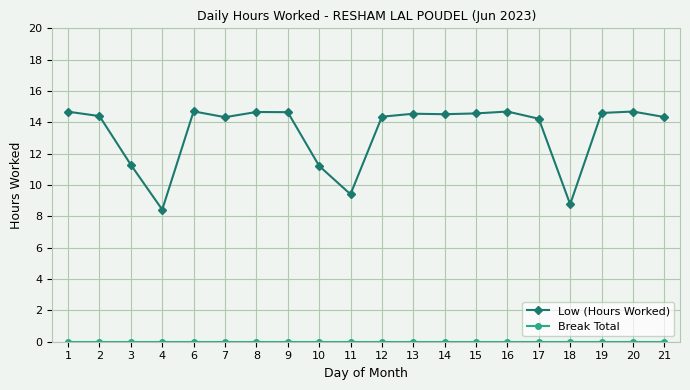

Which series has the largest range (max minus min)?

Low (Hours Worked)